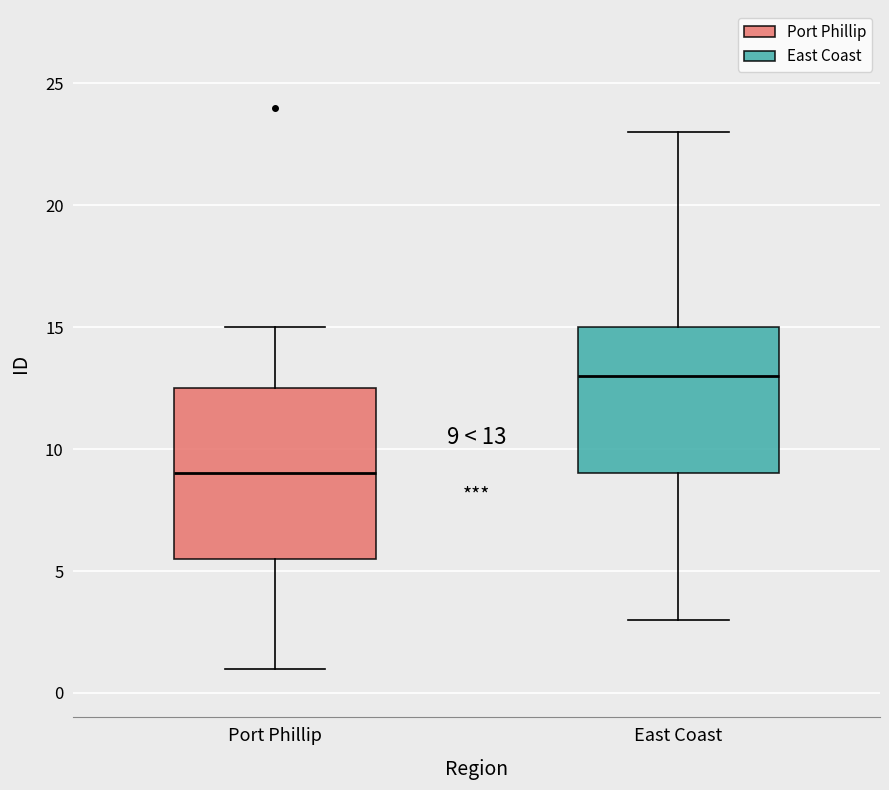

Which box is the tallest, from its lower edge to its upper edge?

Port Phillip